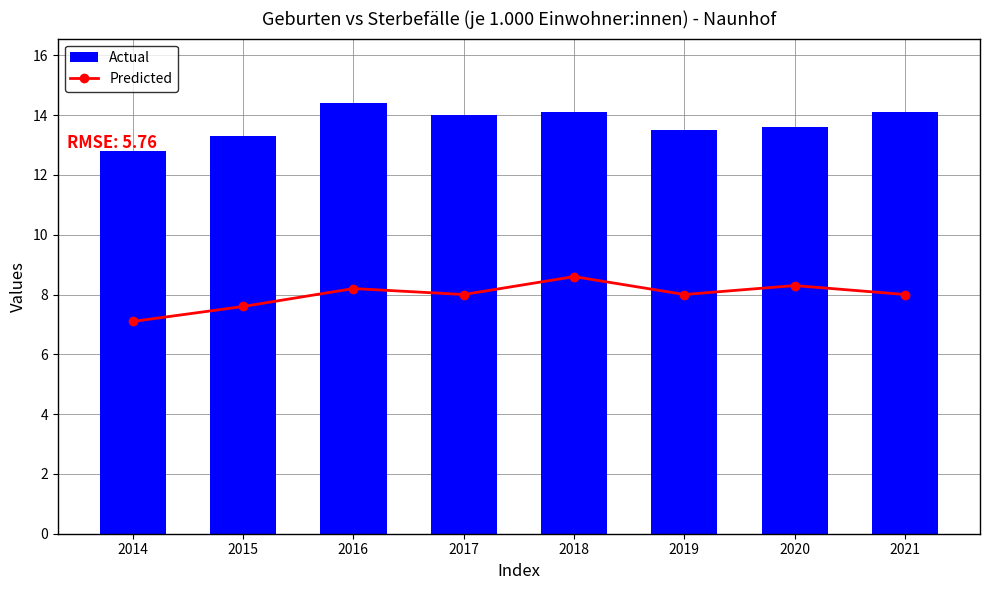

What is the difference between the maximum and minimum values in the Predicted series?

1.5